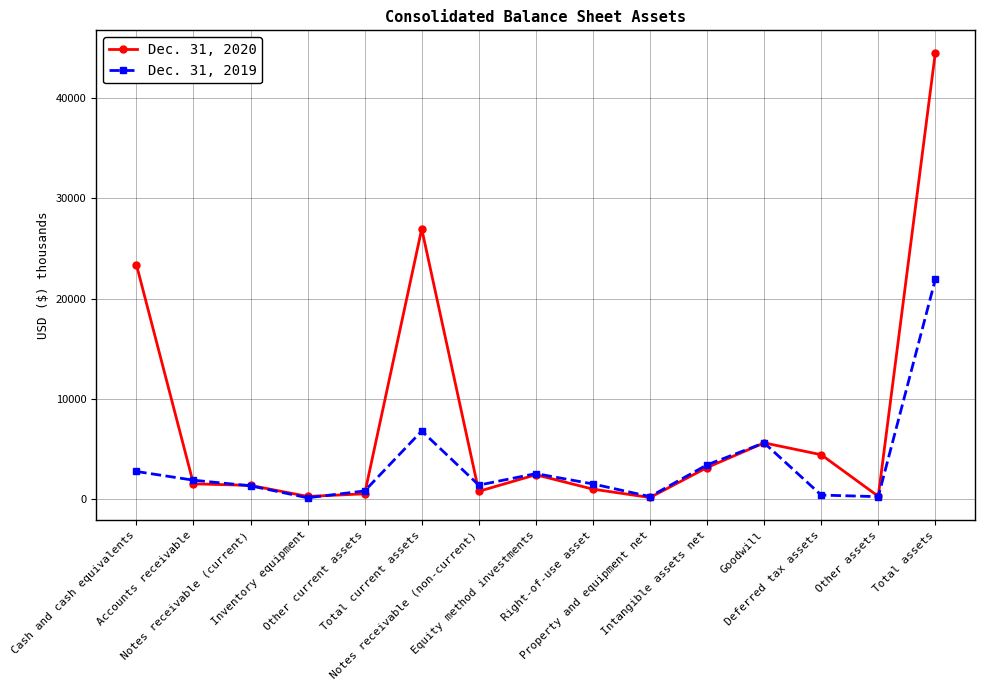

Rank the series by their average value, from highest to lowest.

Dec. 31, 2020, Dec. 31, 2019